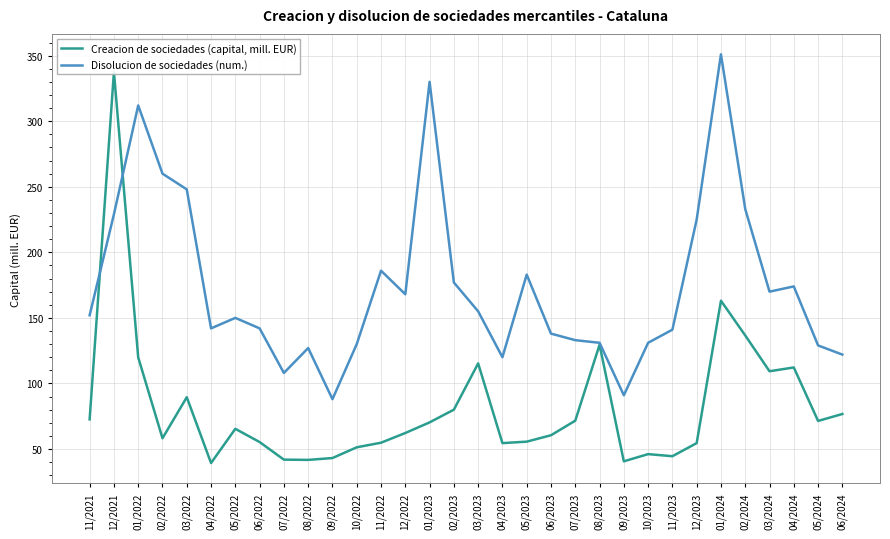

At which category is the sum across all series the highest?

12/2021